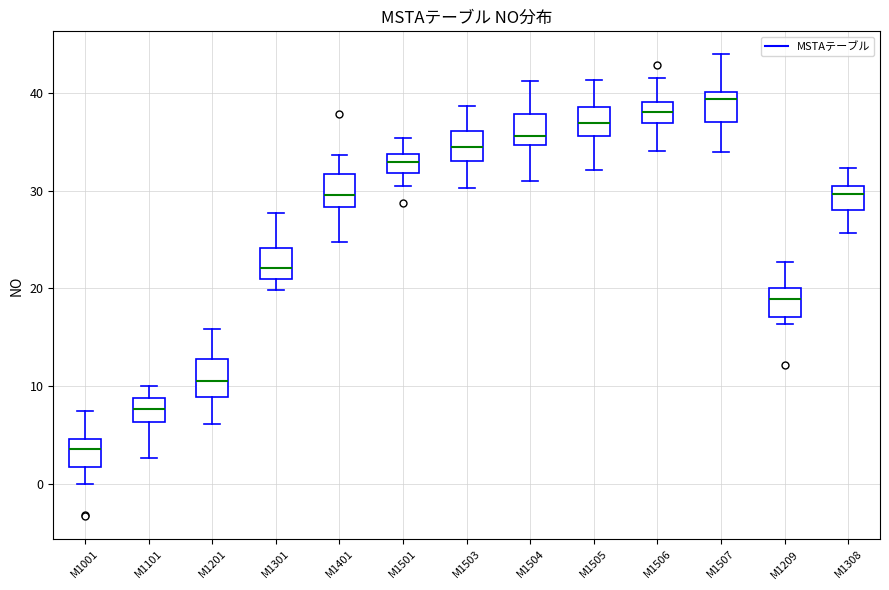

Reading left to right, read every box against the y-axis: the position of its median line, the range the box covers, and the ends of its whiskers. The values are not printed on the chart, so give them approximately, as read against the axis.

M1001: median 4, box 2 to 5, whiskers 0 to 7
M1101: median 8, box 6 to 9, whiskers 3 to 10
M1201: median 11, box 9 to 13, whiskers 6 to 16
M1301: median 22, box 21 to 24, whiskers 20 to 28
M1401: median 30, box 28 to 32, whiskers 25 to 34
M1501: median 33, box 32 to 34, whiskers 30 to 35
M1503: median 34, box 33 to 36, whiskers 30 to 39
M1504: median 36, box 35 to 38, whiskers 31 to 41
M1505: median 37, box 36 to 39, whiskers 32 to 41
M1506: median 38, box 37 to 39, whiskers 34 to 42
M1507: median 39, box 37 to 40, whiskers 34 to 44
M1209: median 19, box 17 to 20, whiskers 16 to 23
M1308: median 30 (just below the box's upper edge), box 28 to 30, whiskers 26 to 32